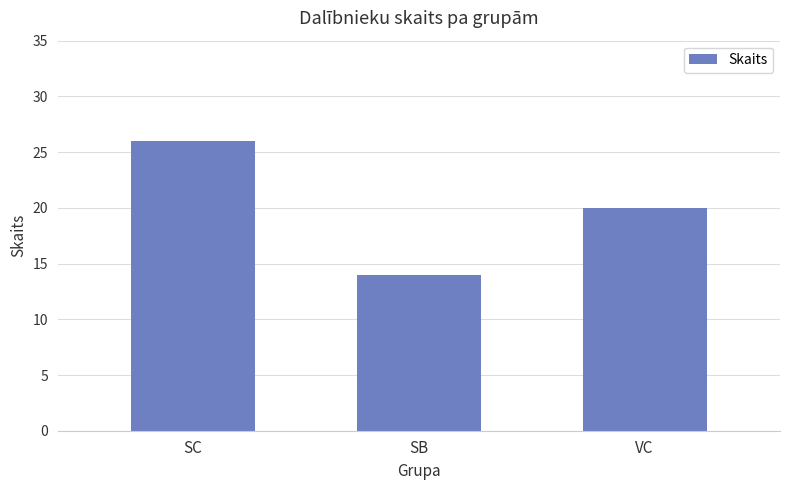

Does the chart contain stacked bars?

No